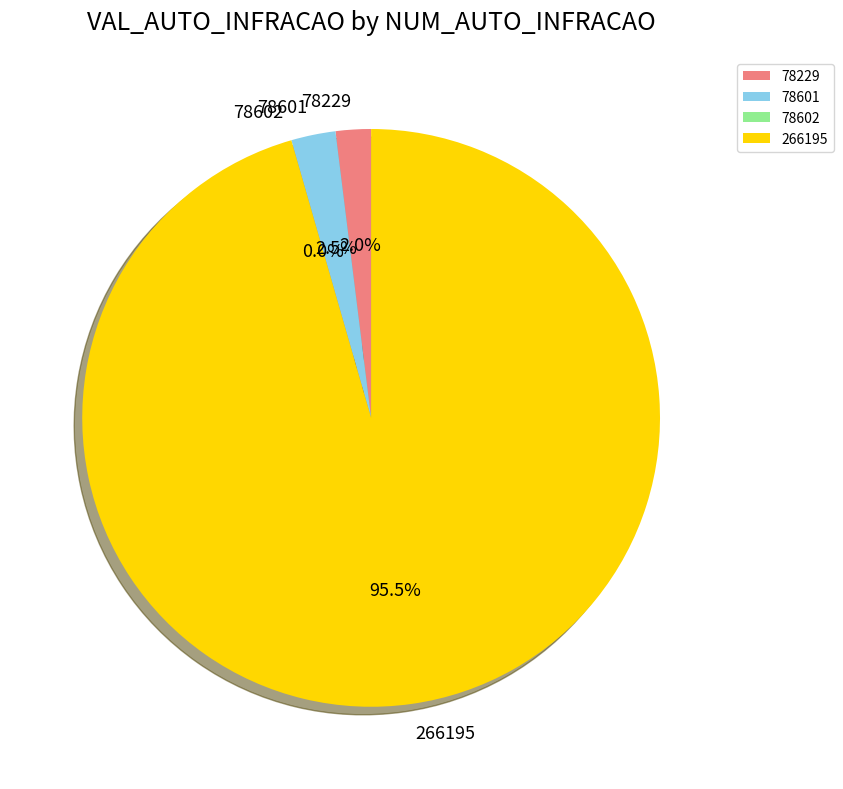

What is the largest slice in the pie chart?

266195